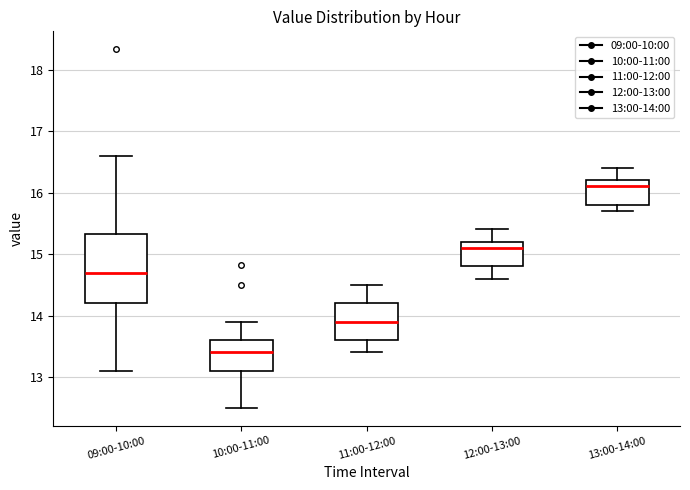

Which box is the tallest, from its lower edge to its upper edge?

09:00-10:00